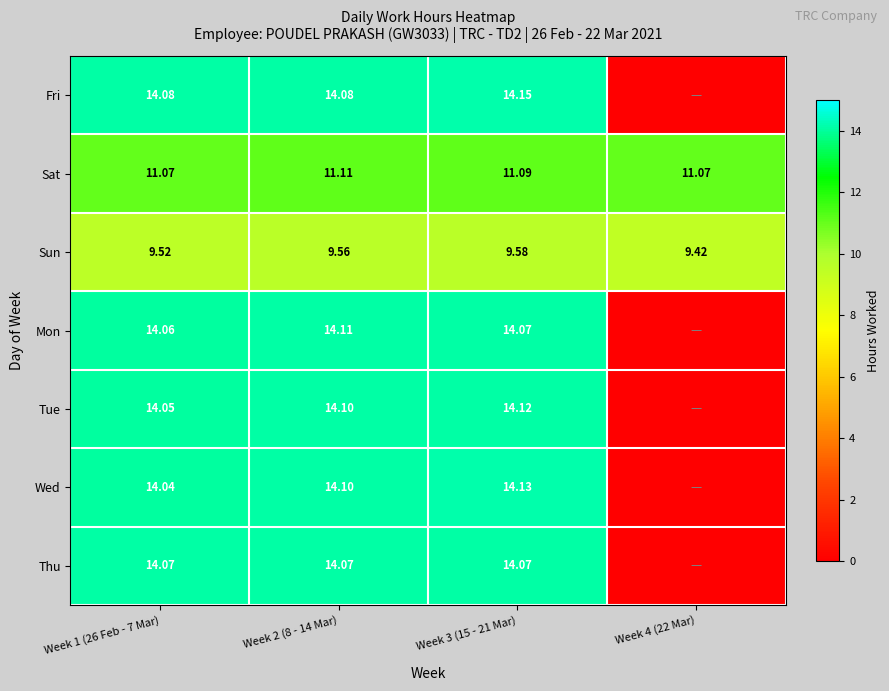

Is the value of Fri at Week 3 (15 - 21 Mar) greater than the value of Wed at Week 1 (26 Feb - 7 Mar)?

Yes